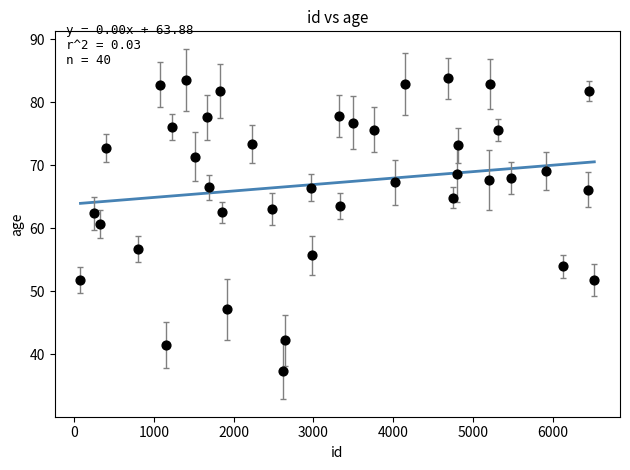

What Y value in the scatter plot is closest to 60?

60.7